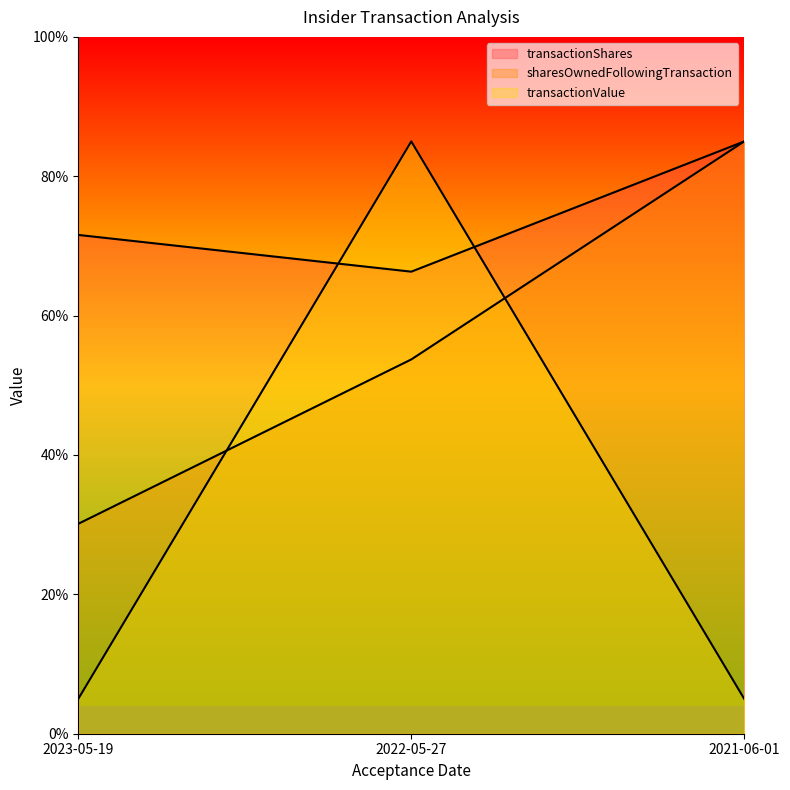

What is the sum of the sharesOwnedFollowingTransaction values at 2021-06-01 and 2022-05-27?

138.7